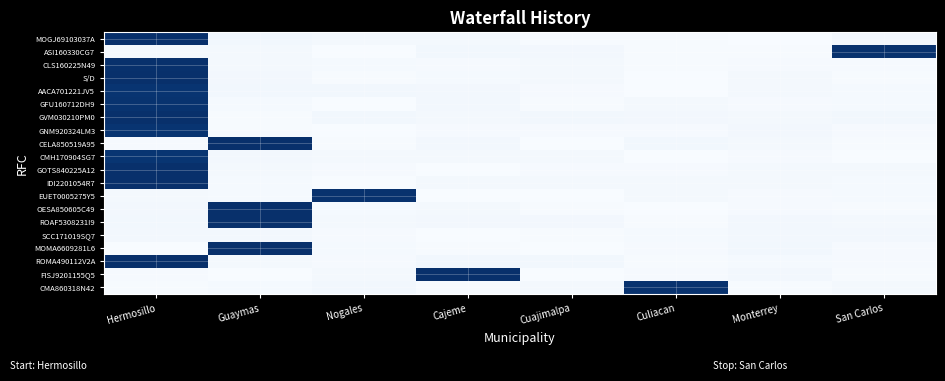

At Monterrey, list the series in order from smallest to largest.

MOGJ69103037A, ASI160330CG7, CMA860318N42, OESA850605C49, CLS160225N49, GFU160712DH9, EUET0005275Y5, CMH170904SG7, ROMA490112V2A, GVM030210PM0, S/D, AACA701221JV5, GOTS840225A12, IDI2201054R7, CELA850519A95, SCC171019SQ7, GNM920324LM3, ROAF5308231I9, FISJ9201155Q5, MOMA6609281L6